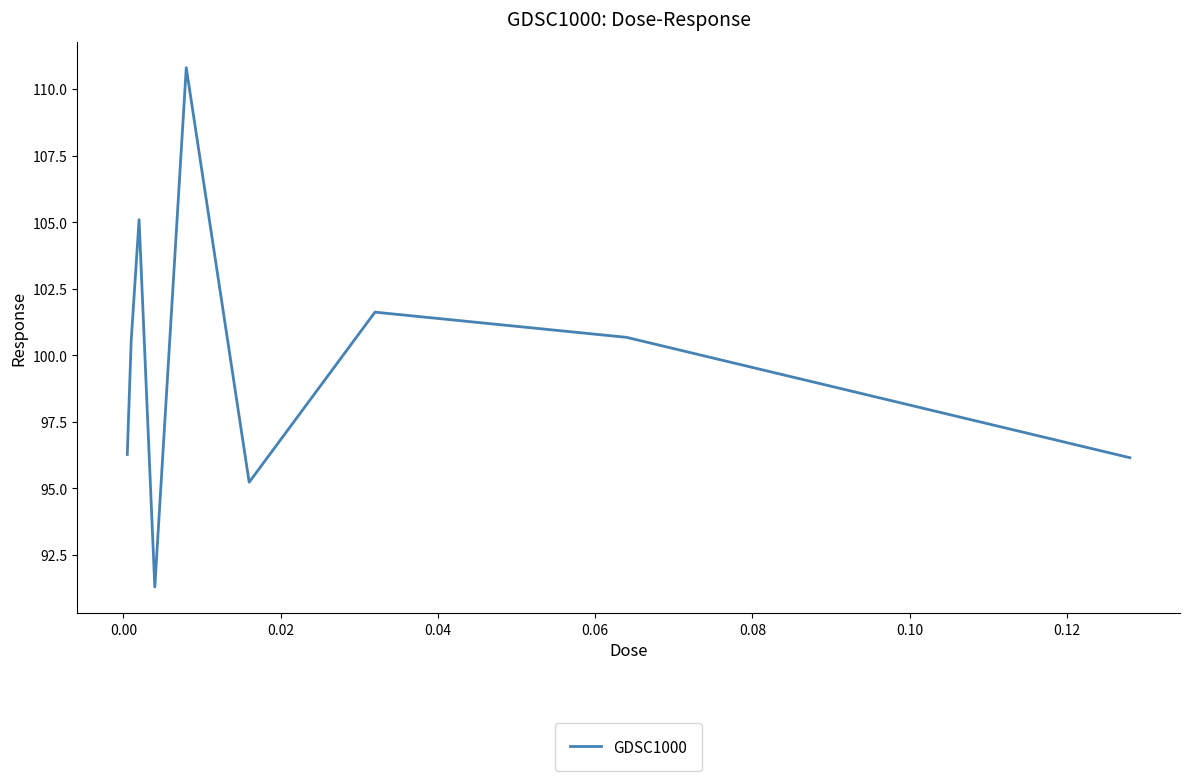

What is the greatest value displayed?

110.8